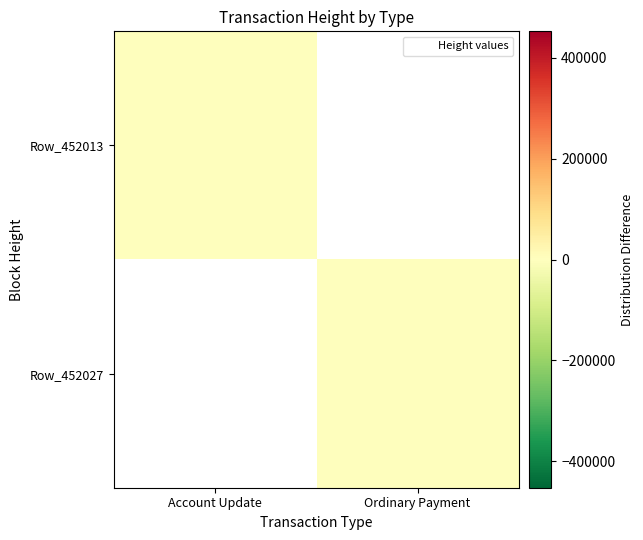

At Account Update, list the series in order from smallest to largest.

Row_452013, Row_452027